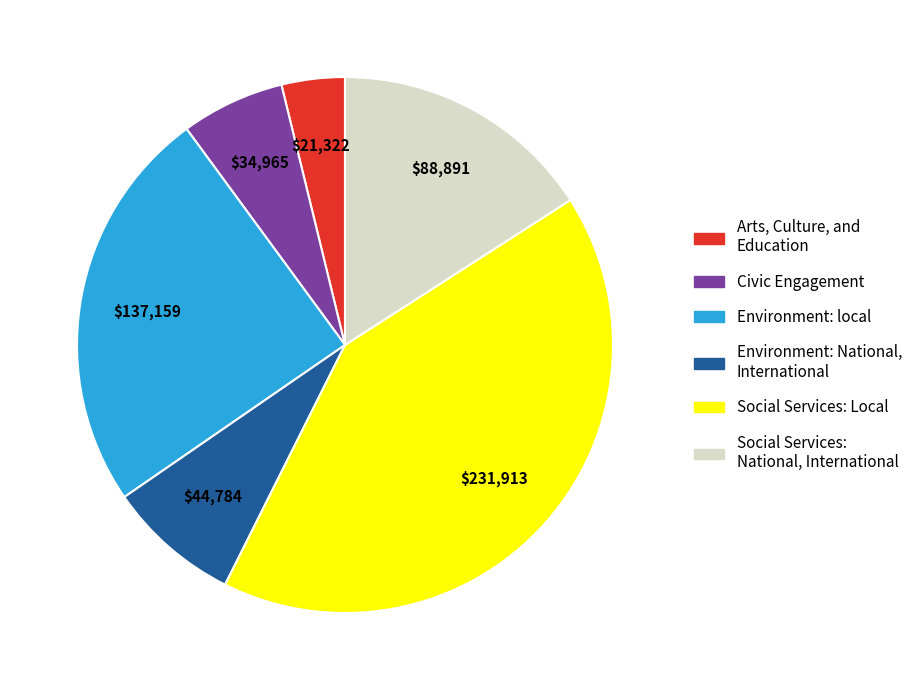

Do Civic Engagement and Environment: local together represent more than half of the pie?

No